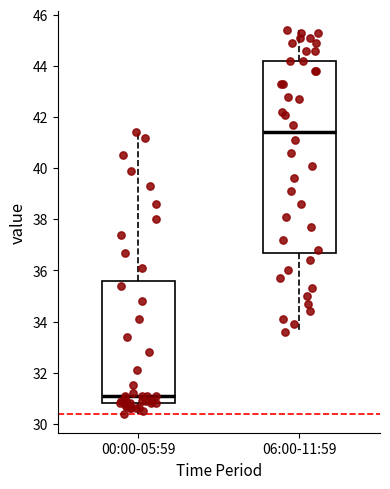

Reading left to right, transcribe this box plot: for each box, give where its median line is, the range the box spans, and where its two whiskers end, as read against the y-axis. The values are not printed on the chart, so give them approximately, as read against the axis.

00:00-05:59: median 31.2, box 30.8 to 35.6, whiskers 30.4 to 41.4
06:00-11:59: median 41.4, box 36.8 to 44.2, whiskers 33.6 to 45.4